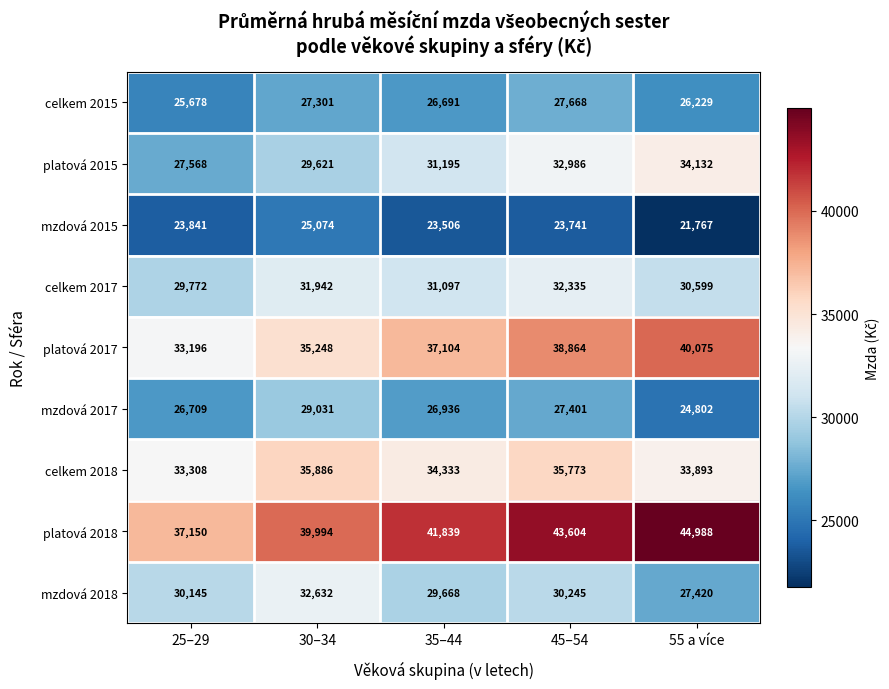

What is the sum of the platová 2017 values at 25–29 and 55 a více?

73271